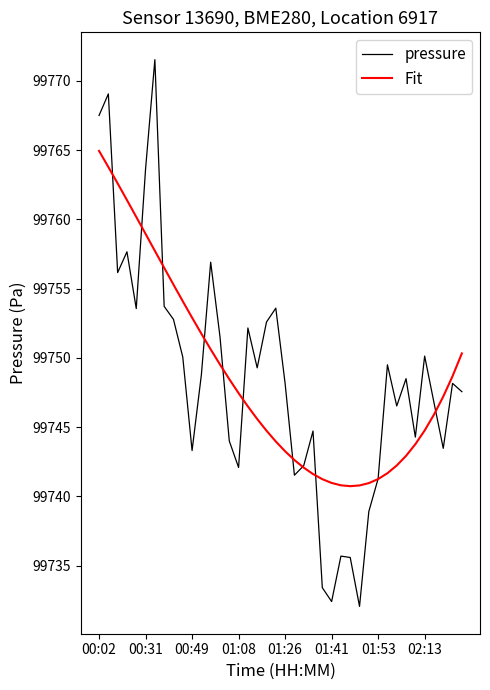

What is the lowest value of the pressure series?

99732.1